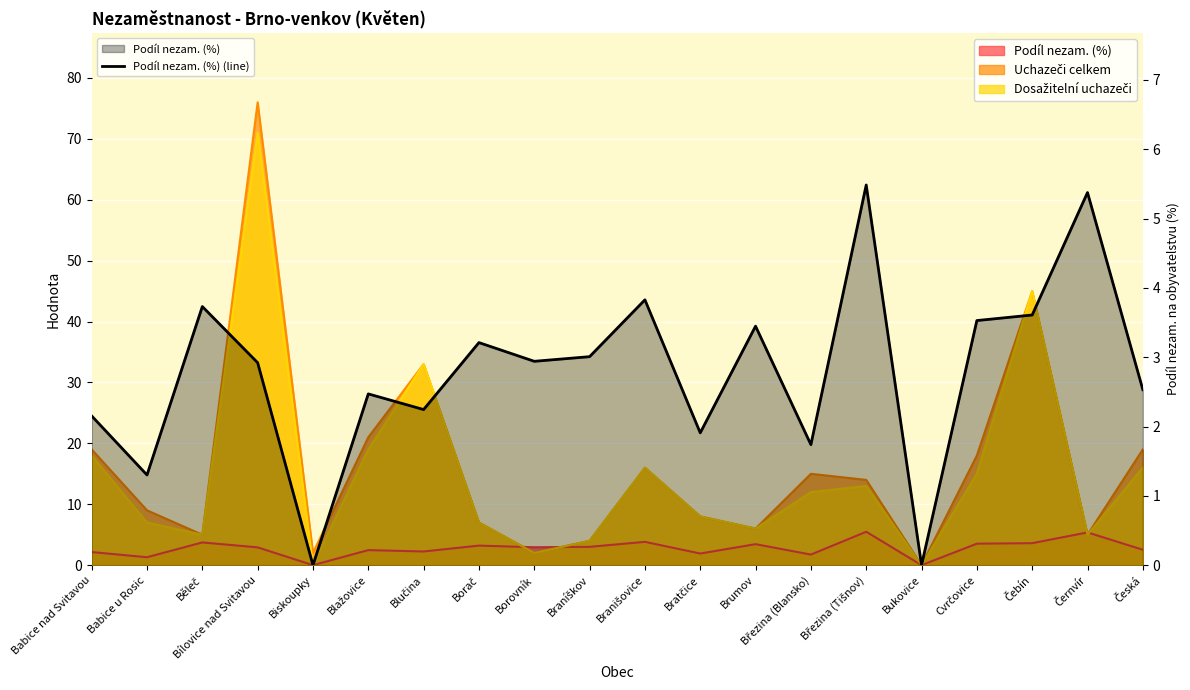

Reading right to left, list all the values displayed in this chart.

2.5	5.4	3.6	3.5	0.0	5.5	1.7	3.4	1.9	3.8	3.0	2.9	3.2	2.2	2.5	0.0	2.9	3.7	1.3	2.2